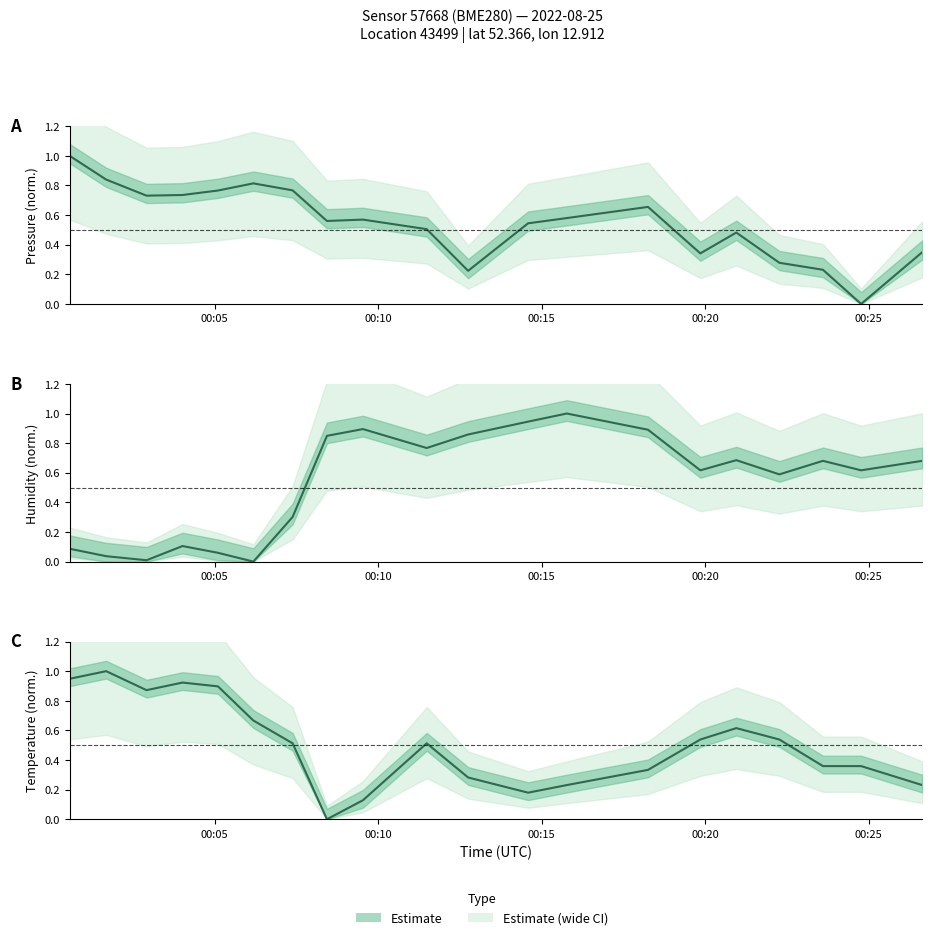

Which series has the largest range (max minus min)?

pressure mean